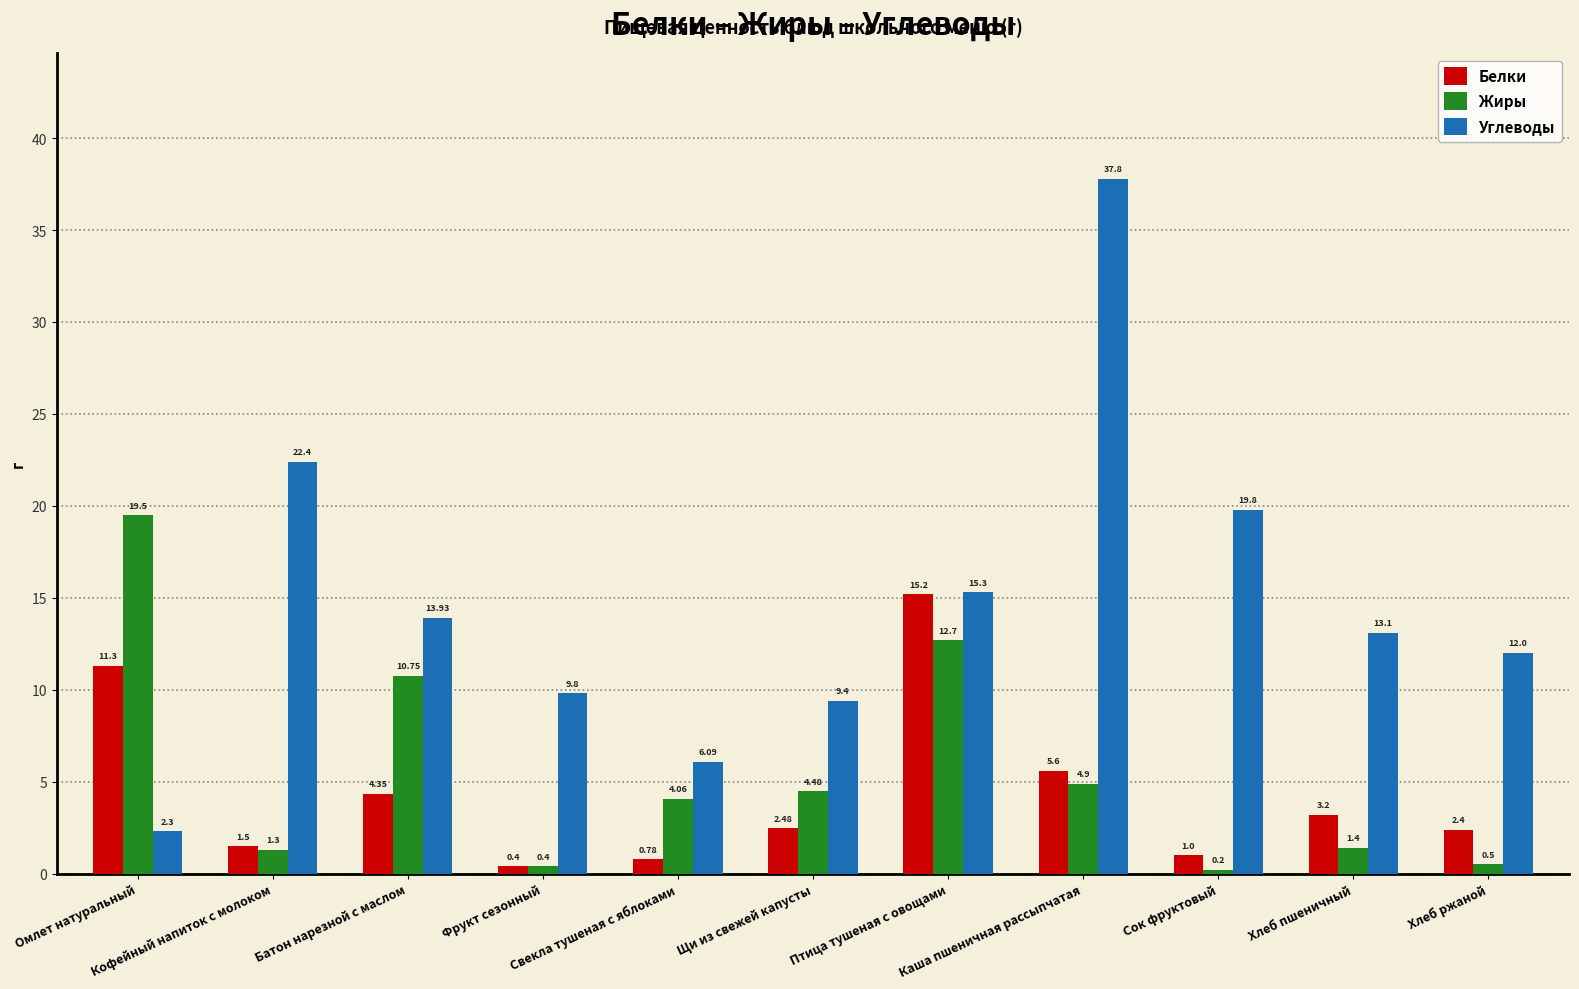

How many bars are there in total?

33